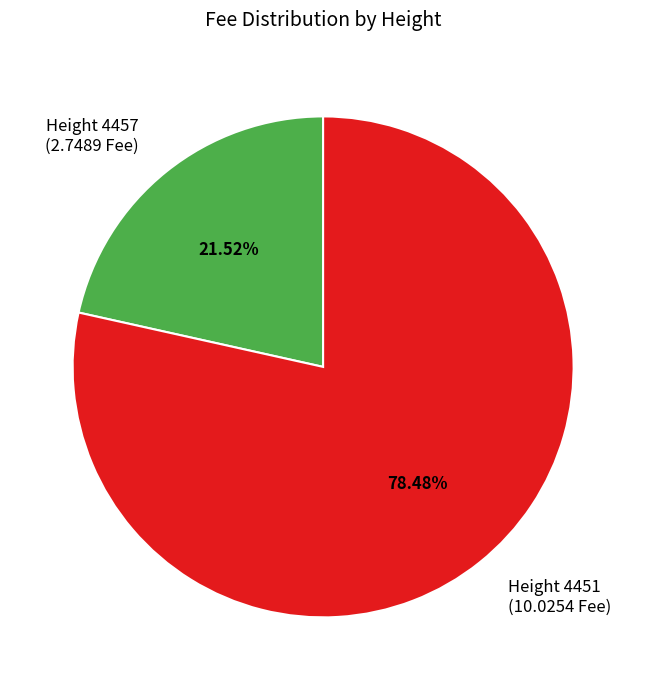

Is there any slice that represents more than half of the pie?

Yes